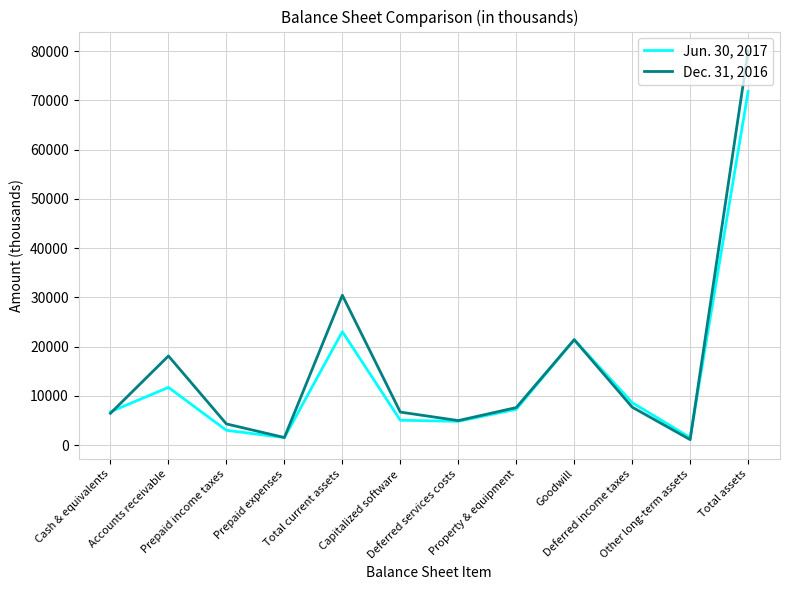

List the series in order of their overall mean, lowest first.

Jun. 30, 2017, Dec. 31, 2016